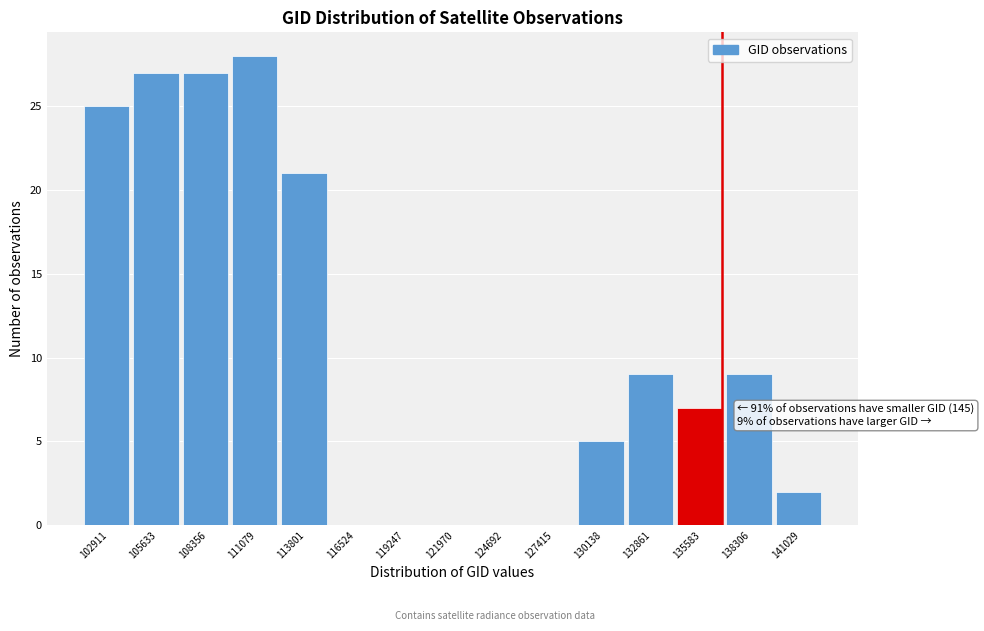

Reading left to right, extract all data points from this chart.

102911=25	105633=27	108356=27	111079=28	113801=21	116524=0	119247=0	121970=0	124692=0	127415=0	130138=5	132861=9	135583=7	138306=9	141029=2